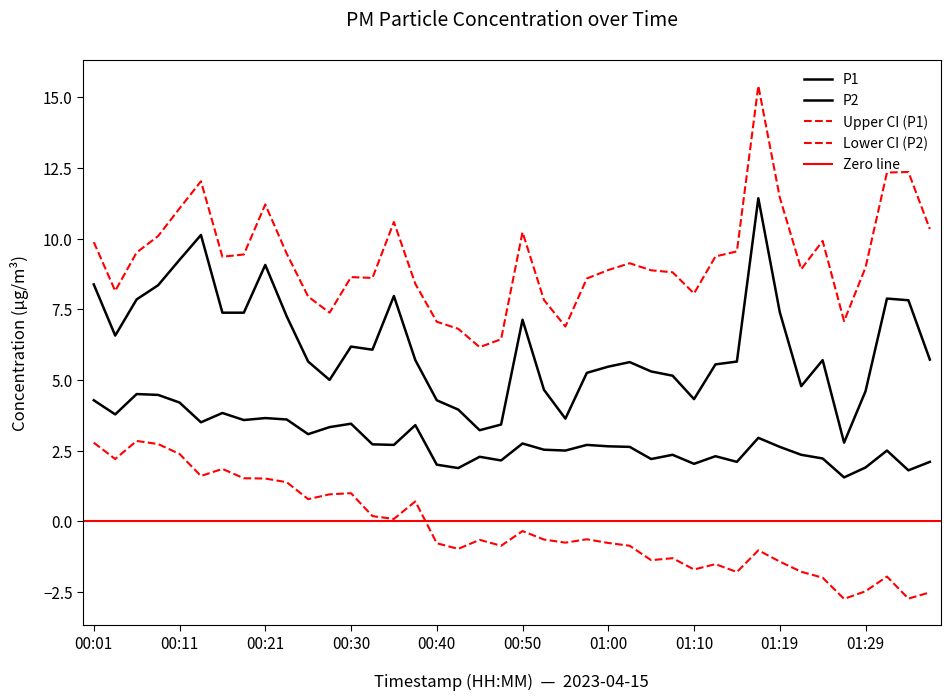

What is the difference between the highest and lowest values at 00:55?

1.1